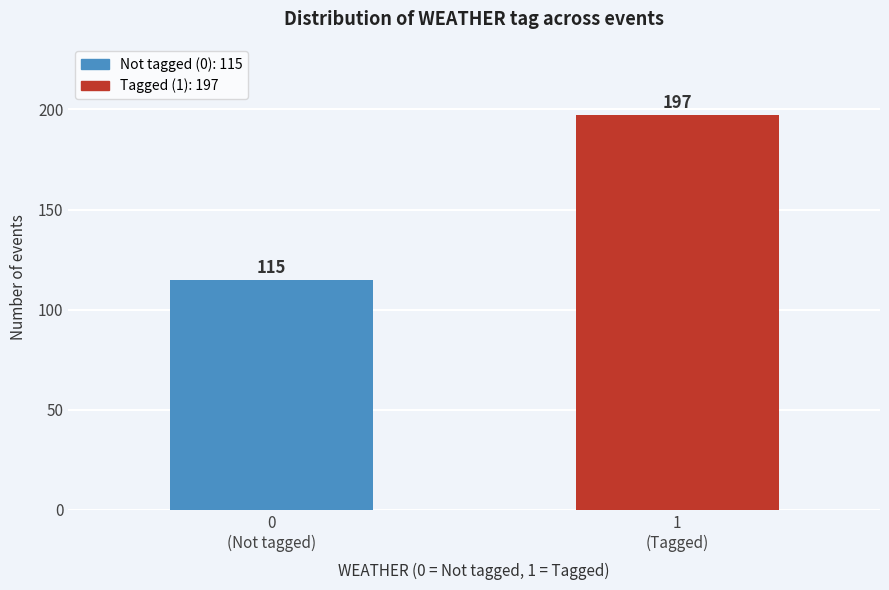

Reading left to right, transcribe all the data shown in this chart.

115	197